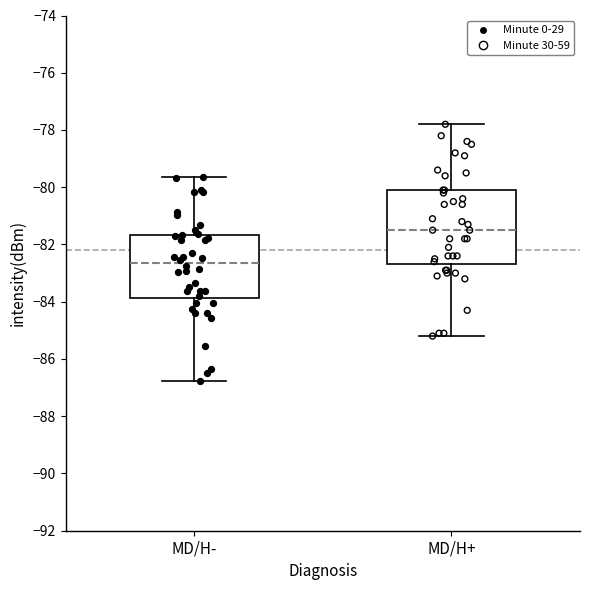

Reading left to right, read every box against the y-axis: the position of its median line, the range the box covers, and the ends of its whiskers. The values are not printed on the chart, so give them approximately, as read against the axis.

MD/H-: median -82.6, box -83.8 to -81.6, whiskers -86.8 to -79.6
MD/H+: median -81.4, box -82.6 to -80.0, whiskers -85.2 to -77.8